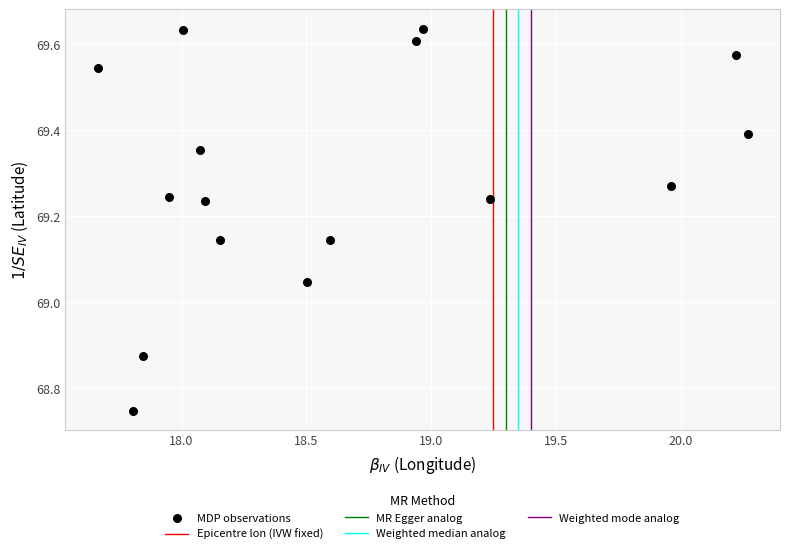

What is the range of X values (max minus min)?

2.6